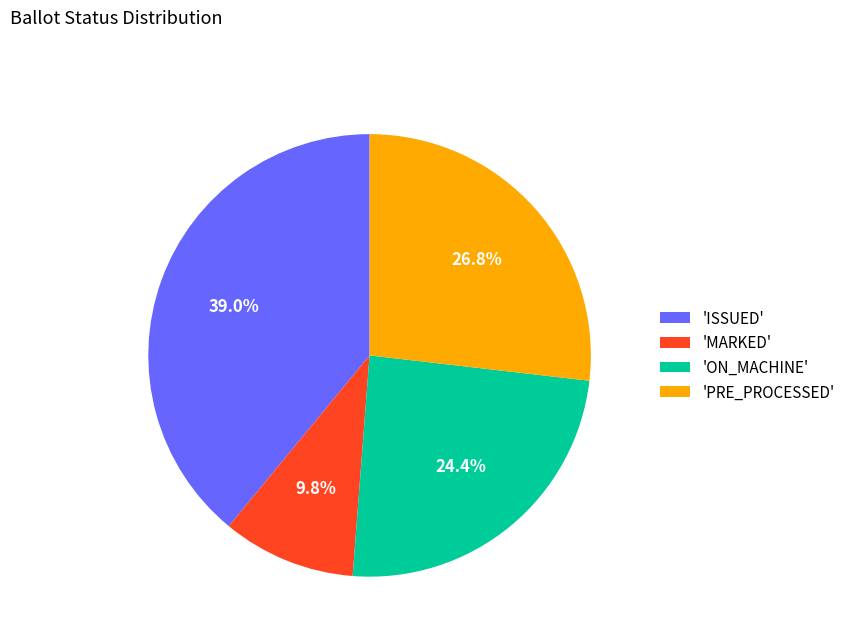

What is the total percentage of 'MARKED' and 'PRE_PROCESSED'?

36.6%